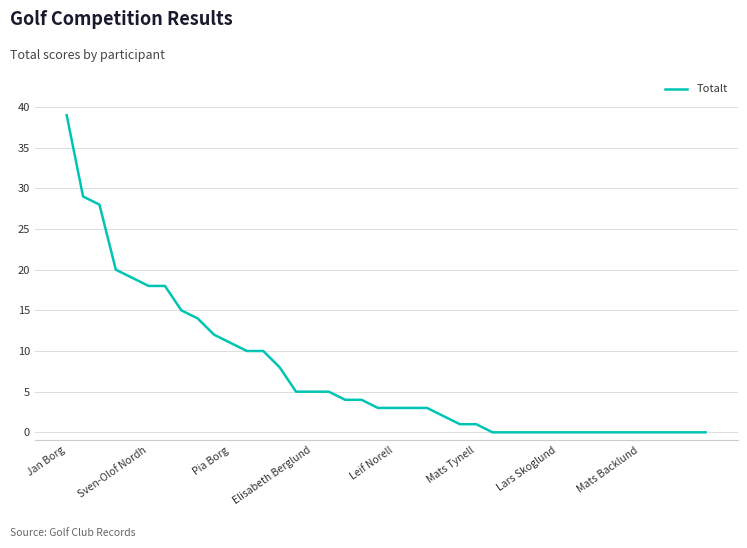

What is the greatest value displayed?

39